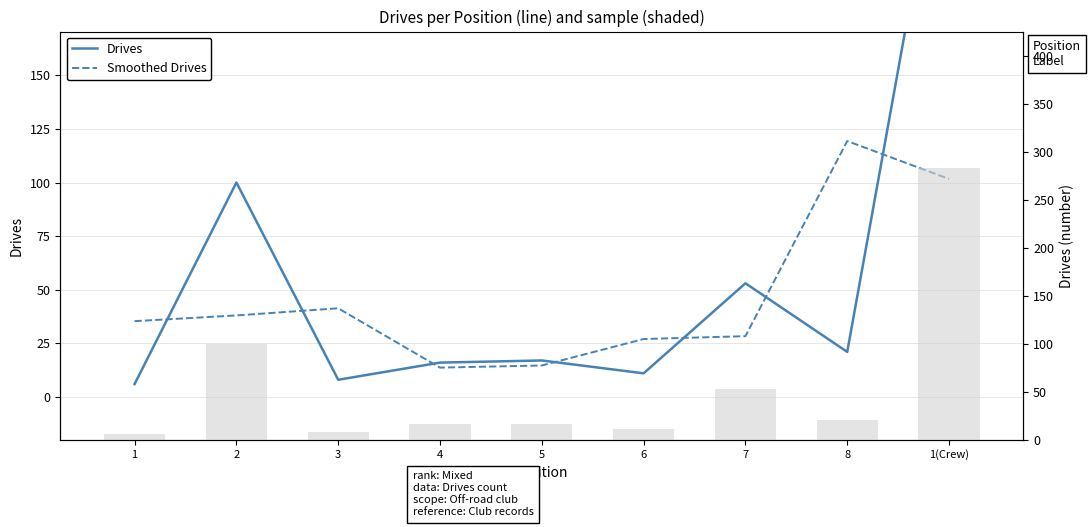

At which label does Smoothed Drives first exceed 35?

1